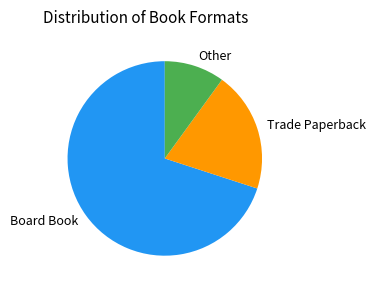

The Other slice represents 10% of the pie. True or false?

True